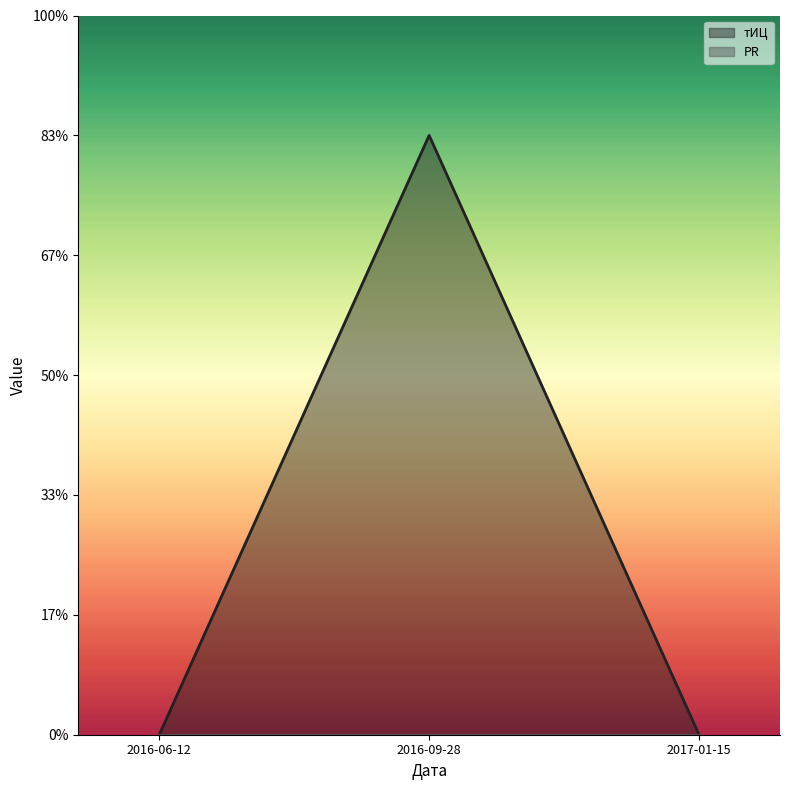

Does the chart display data point markers on the line(s)?

No